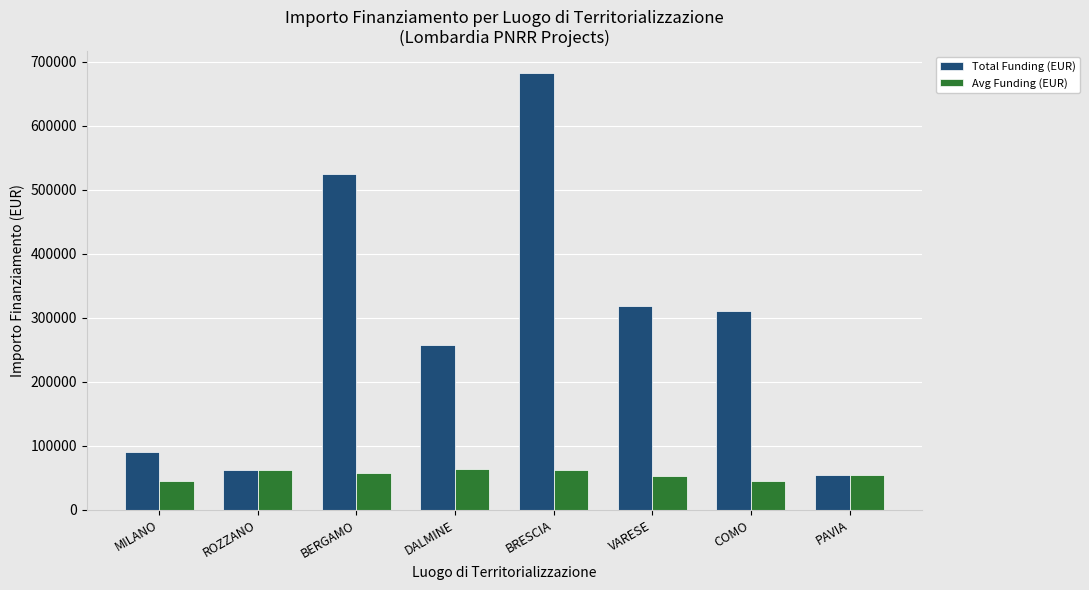

What is the difference between the second highest and second lowest values in the Total Funding (EUR) series?

462006.1